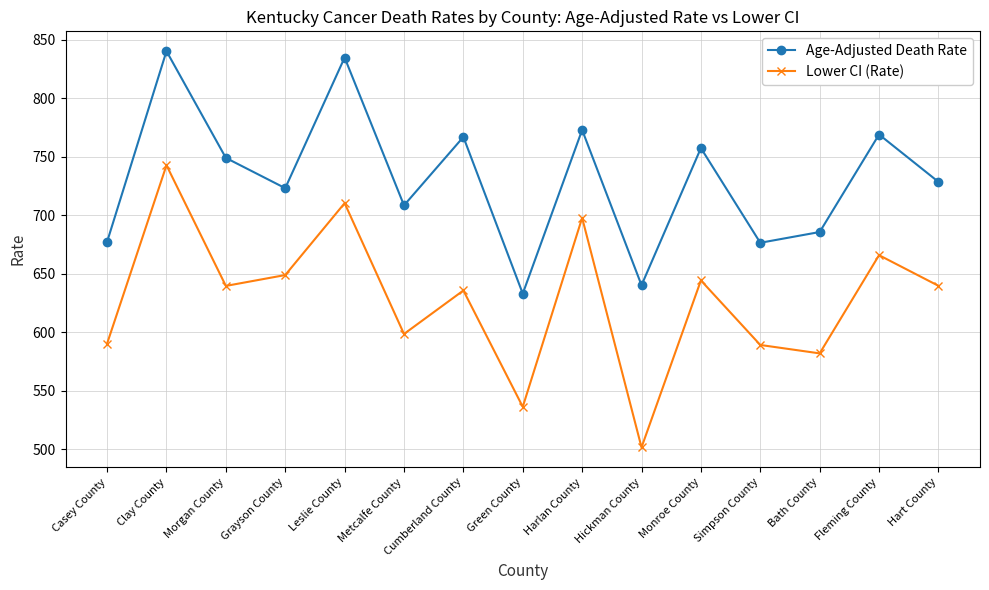

What position from the right is Bath County?

3